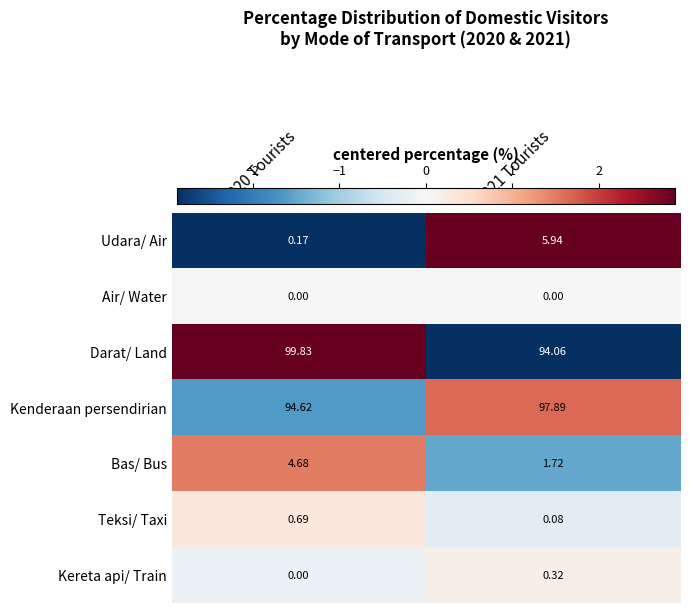

Which series has the largest total across all categories?

Darat/ Land